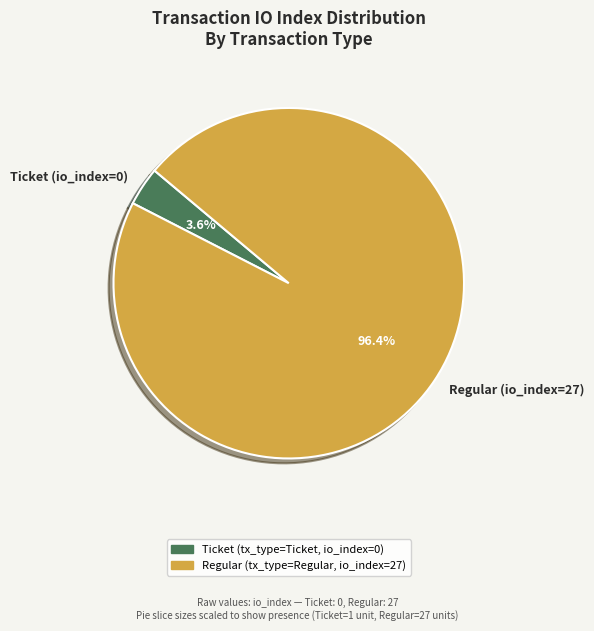

Which has a higher value, Regular (io_index=27) or Ticket (io_index=0)?

Regular (io_index=27)